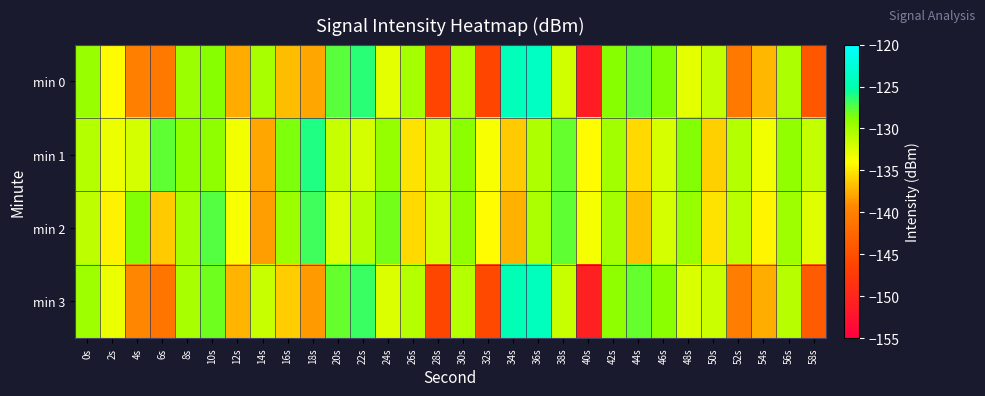

What is the total value across all series at 6s?

-545.9